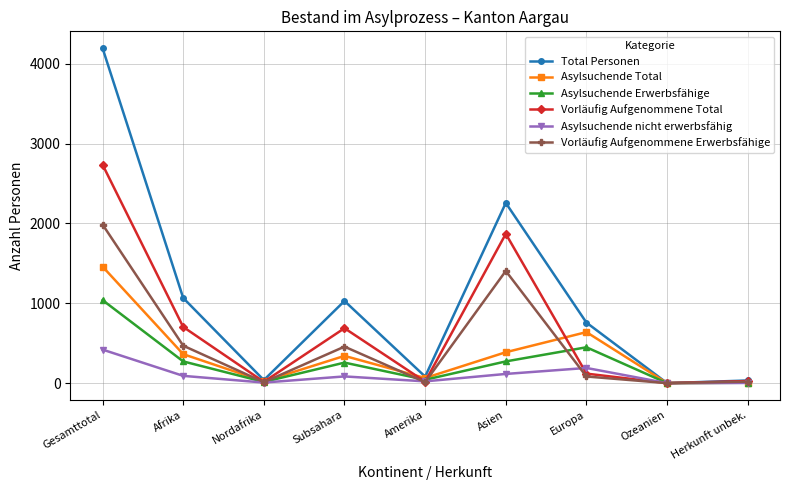

Where does the Total Personen series first go above 758?

Gesamttotal